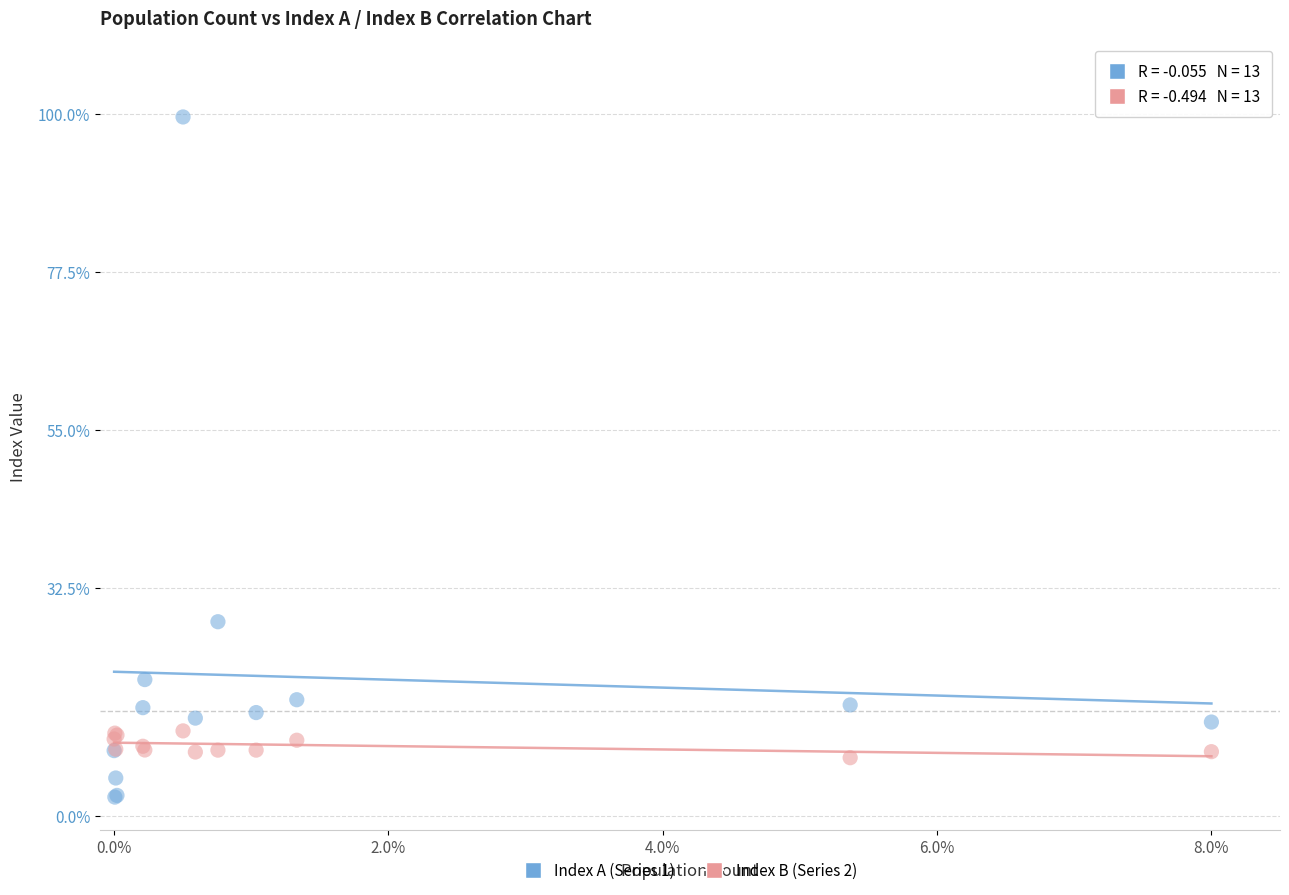

Which series reaches the minimum Y coordinate?

Index A (Series 1)